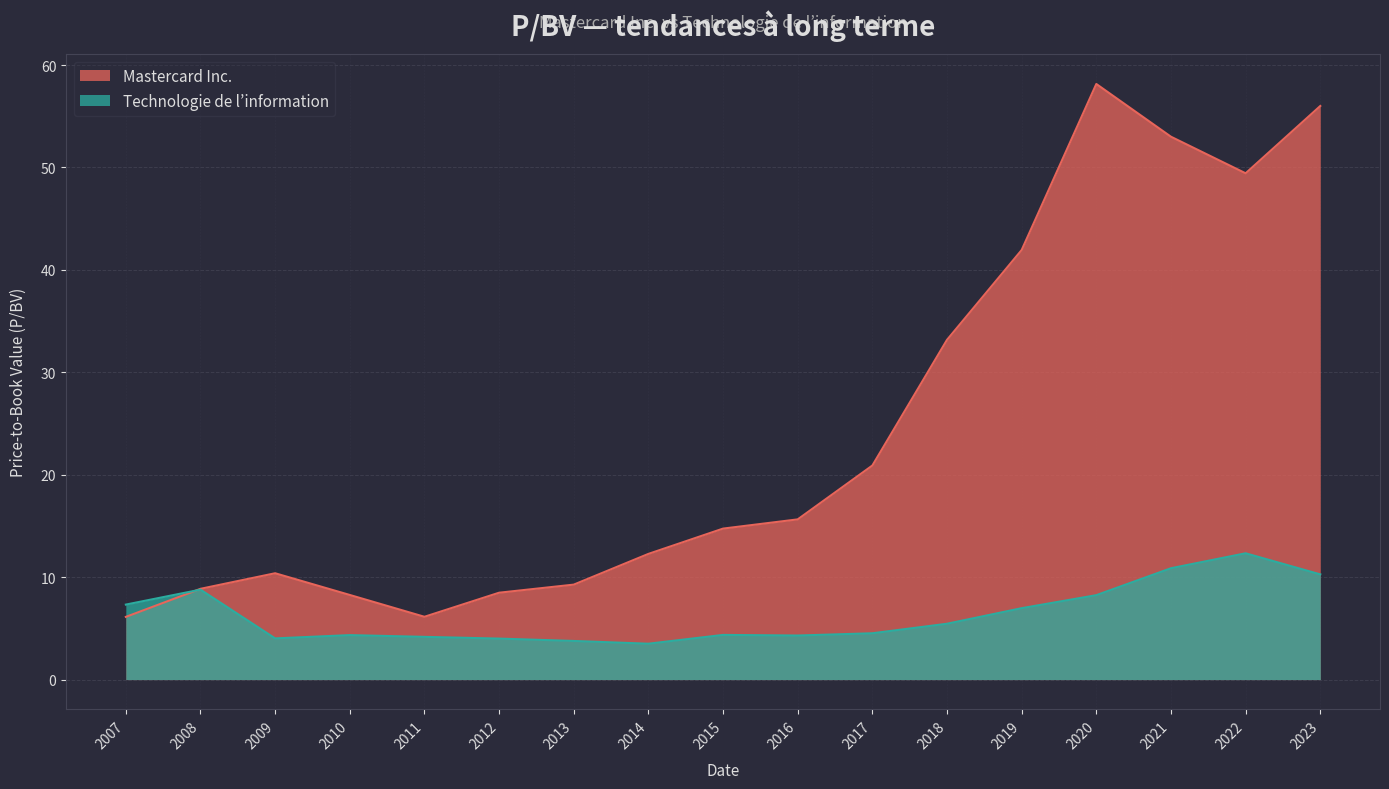

The value of Mastercard Inc. at 2010 is 8.3. True or false?

True